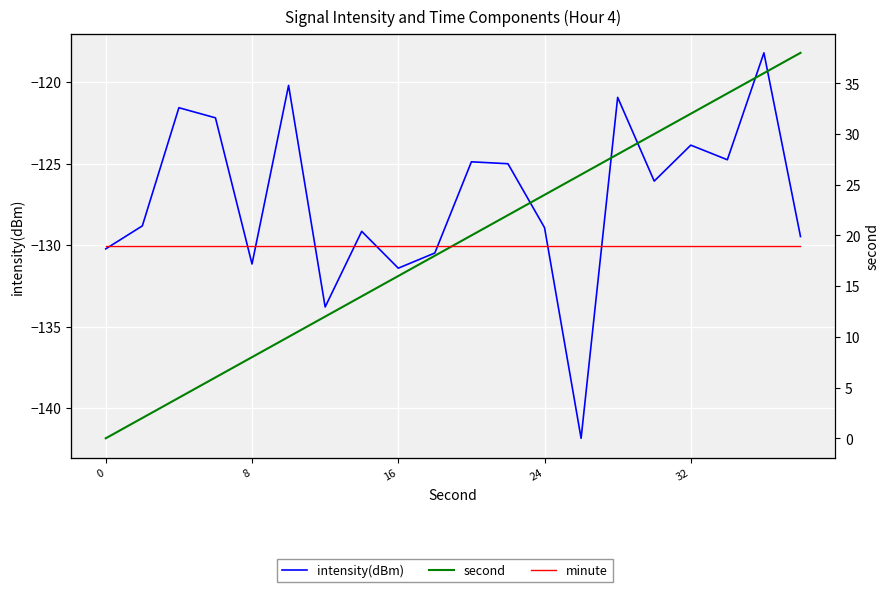

How many series are shown in this chart?

3